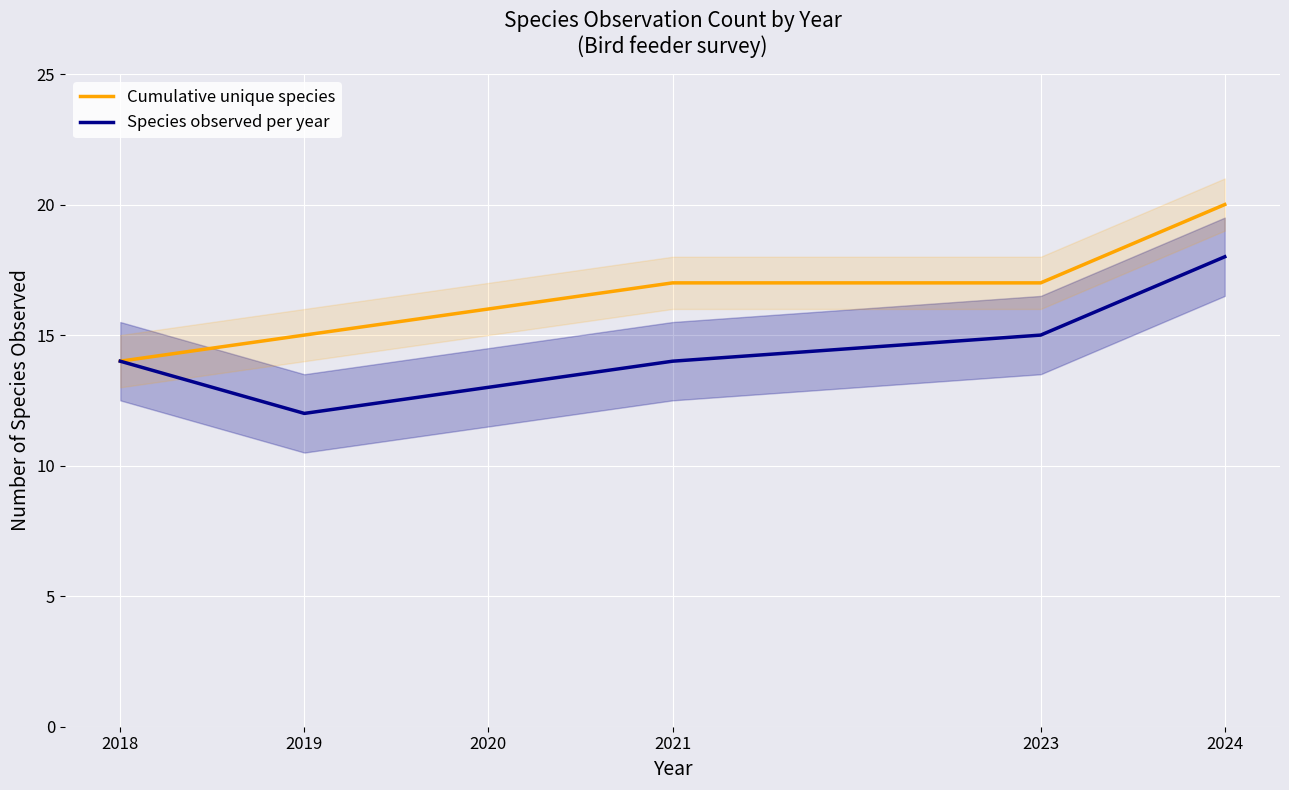

True or false: Species observed per year has a value of 9 at 2021.

False